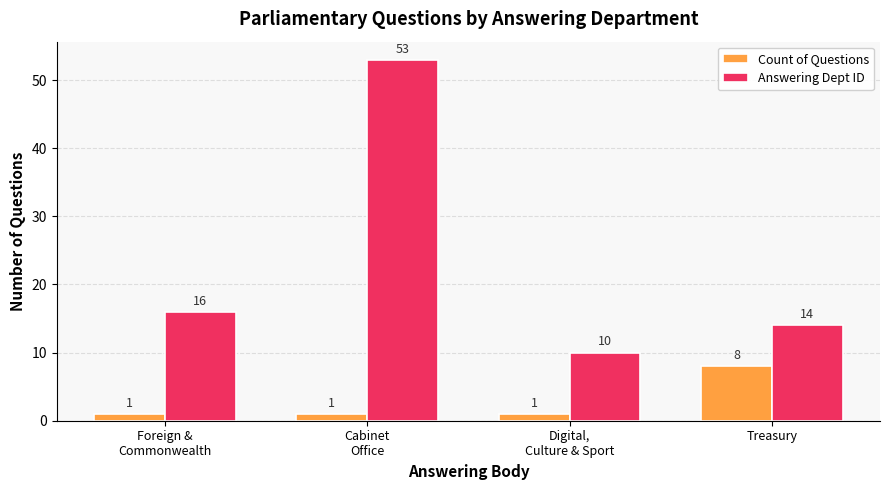

What are all the series names shown in the legend?

Count of Questions, Answering Dept ID